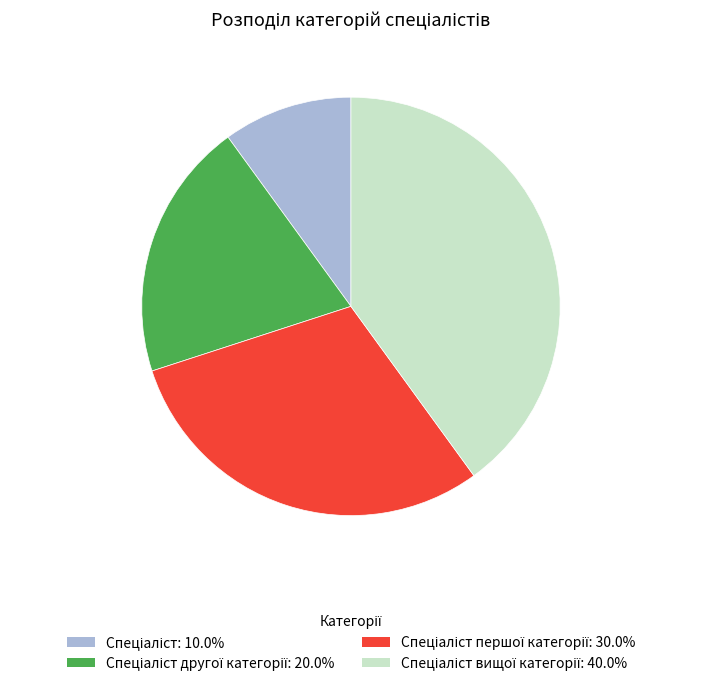

Is there a majority slice in this chart?

No